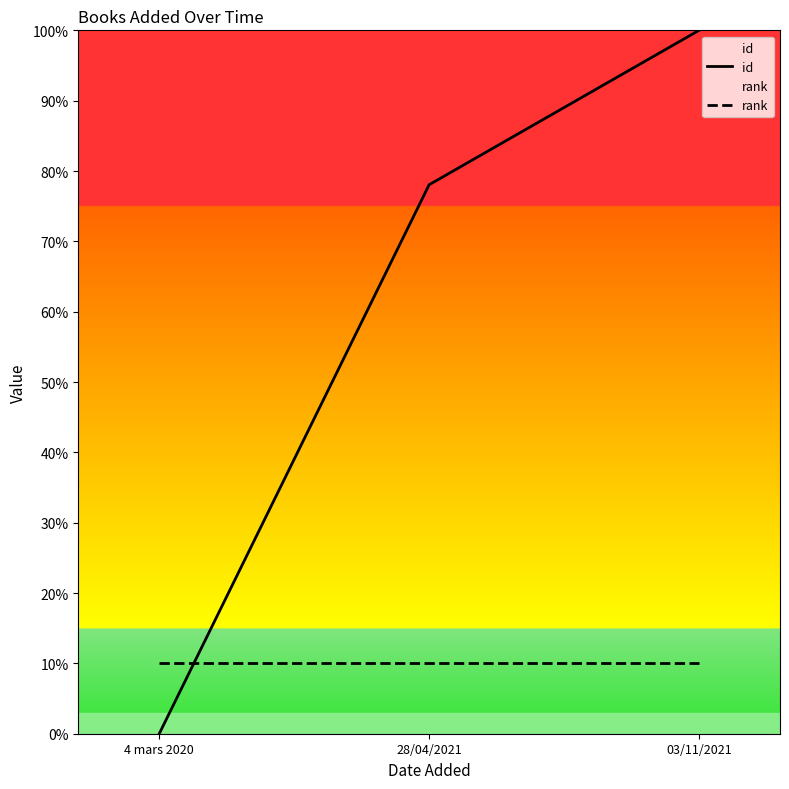

Reading left to right, what are all the values shown in this chart?

id: 4 mars 2020=0.0	28/04/2021=78.0	03/11/2021=100.0
rank: 4 mars 2020=10.0	28/04/2021=10.0	03/11/2021=10.0